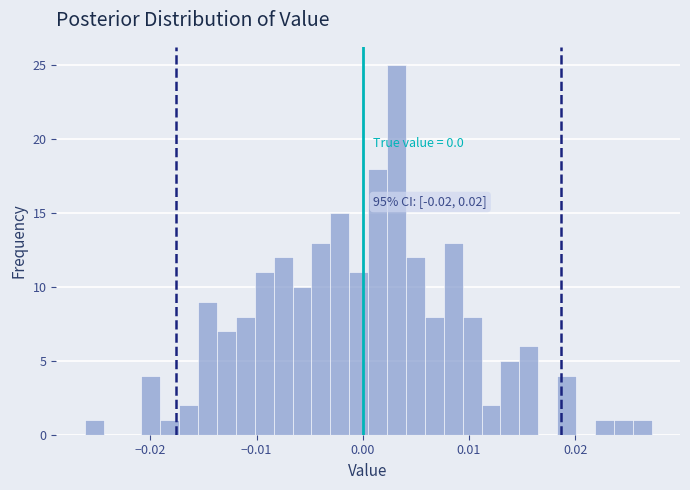

Read against the x-axis, roughly where is the centre of the tallest bar?

0.003